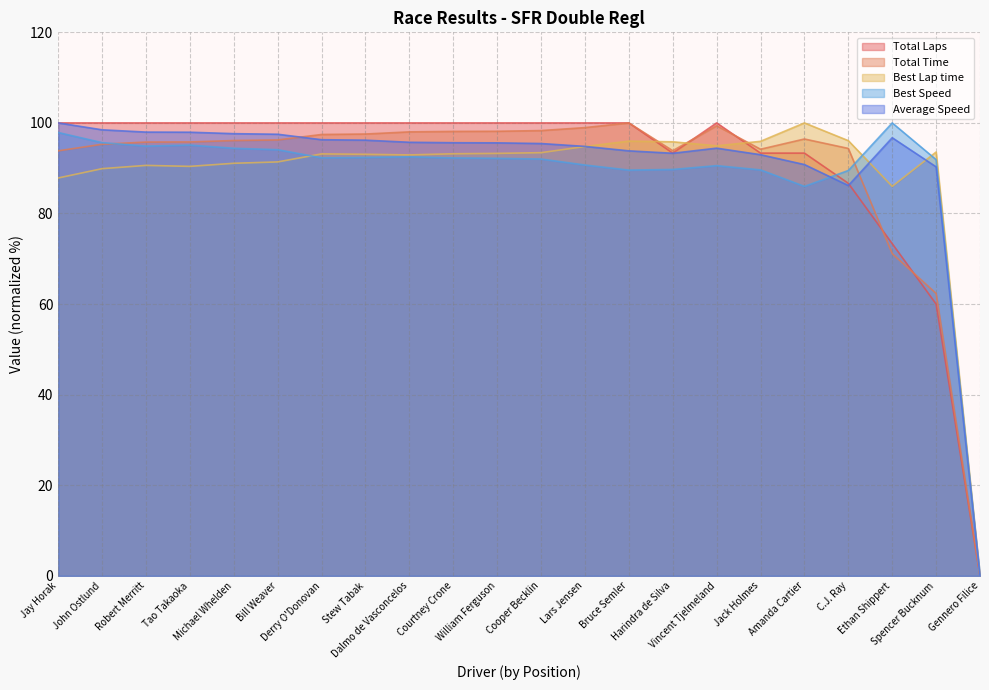

Which has a higher value, Jay Horak or Gennero Filice?

Jay Horak